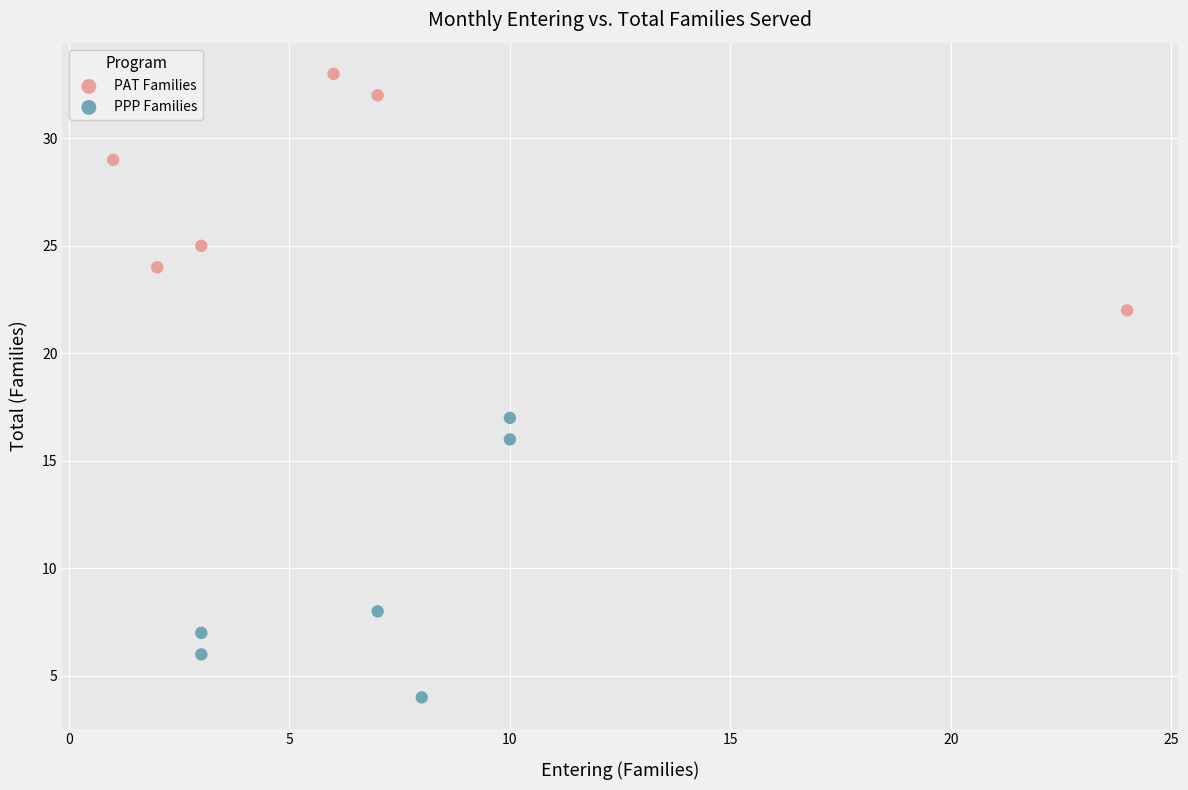

Which series reaches the maximum Y coordinate?

PAT Families